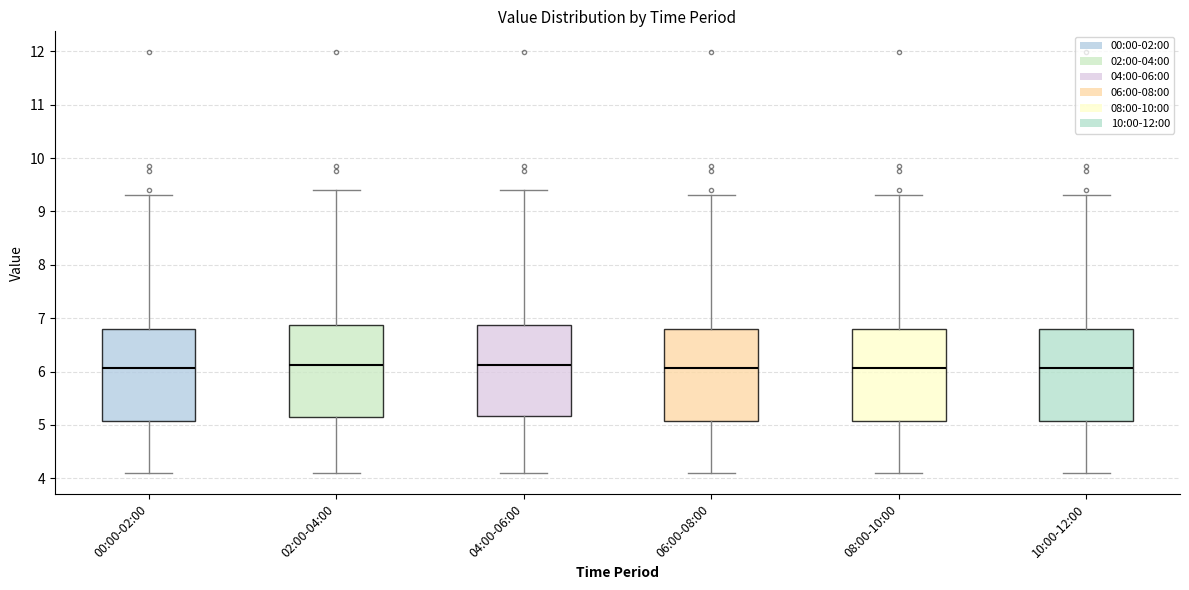

Reading left to right, transcribe this box plot: for each box, give where its median line is, the range the box spans, and where its two whiskers end, as read against the y-axis. The values are not printed on the chart, so give them approximately, as read against the axis.

00:00-02:00: median 6.1, box 5.1 to 6.8, whiskers 4.1 to 9.3
02:00-04:00: median 6.1, box 5.2 to 6.9, whiskers 4.1 to 9.4
04:00-06:00: median 6.1, box 5.2 to 6.9, whiskers 4.1 to 9.4
06:00-08:00: median 6.1, box 5.1 to 6.8, whiskers 4.1 to 9.3
08:00-10:00: median 6.1, box 5.1 to 6.8, whiskers 4.1 to 9.3
10:00-12:00: median 6.1, box 5.1 to 6.8, whiskers 4.1 to 9.3